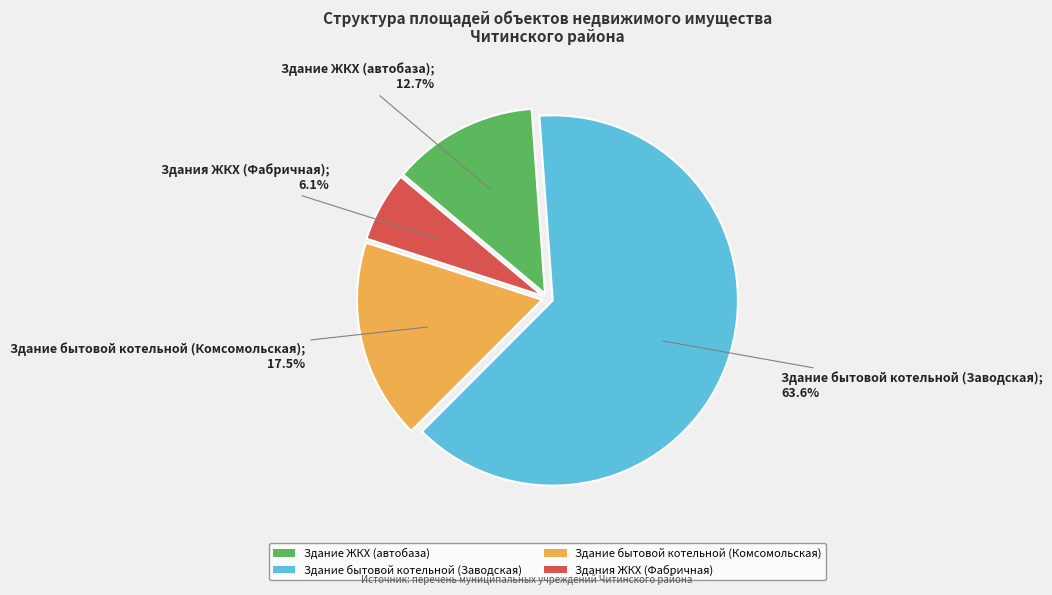

What is the smallest slice in the pie chart?

Здания ЖКХ (Фабричная)